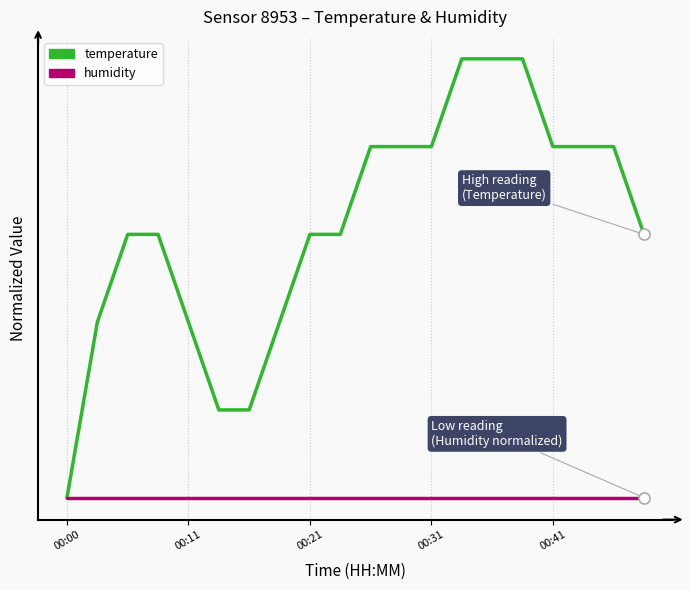

Reading right to left, what are all the values shown in this chart?

temperature: 0.6	0.8	0.8	0.8	1.0	1.0	1.0	0.8	0.8	0.8	0.6	0.6	0.4	0.2	0.2	0.4	0.6	0.6	0.4	0.0
humidity: 0.0	0.0	0.0	0.0	0.0	0.0	0.0	0.0	0.0	0.0	0.0	0.0	0.0	0.0	0.0	0.0	0.0	0.0	0.0	0.0